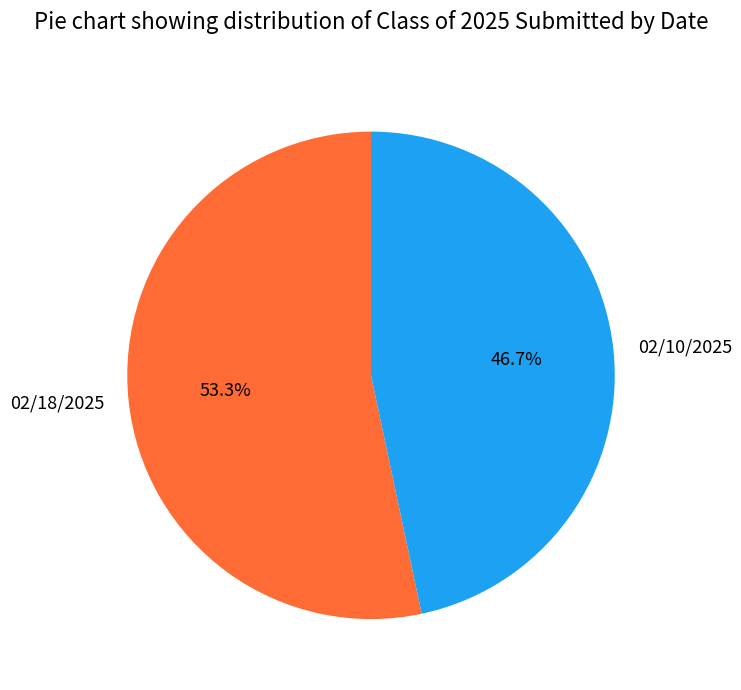

Which category has the biggest portion of the pie?

02/18/2025